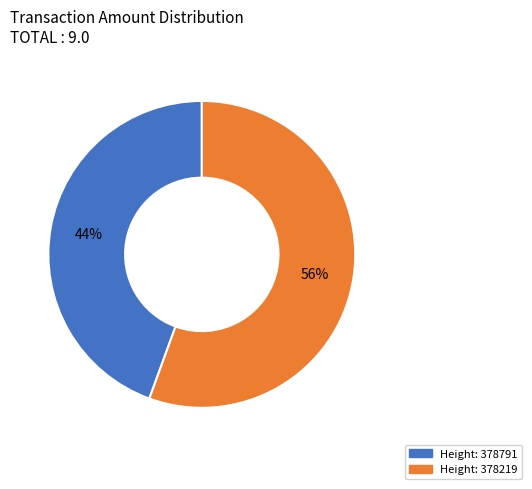

Is there a majority slice in this chart?

Yes